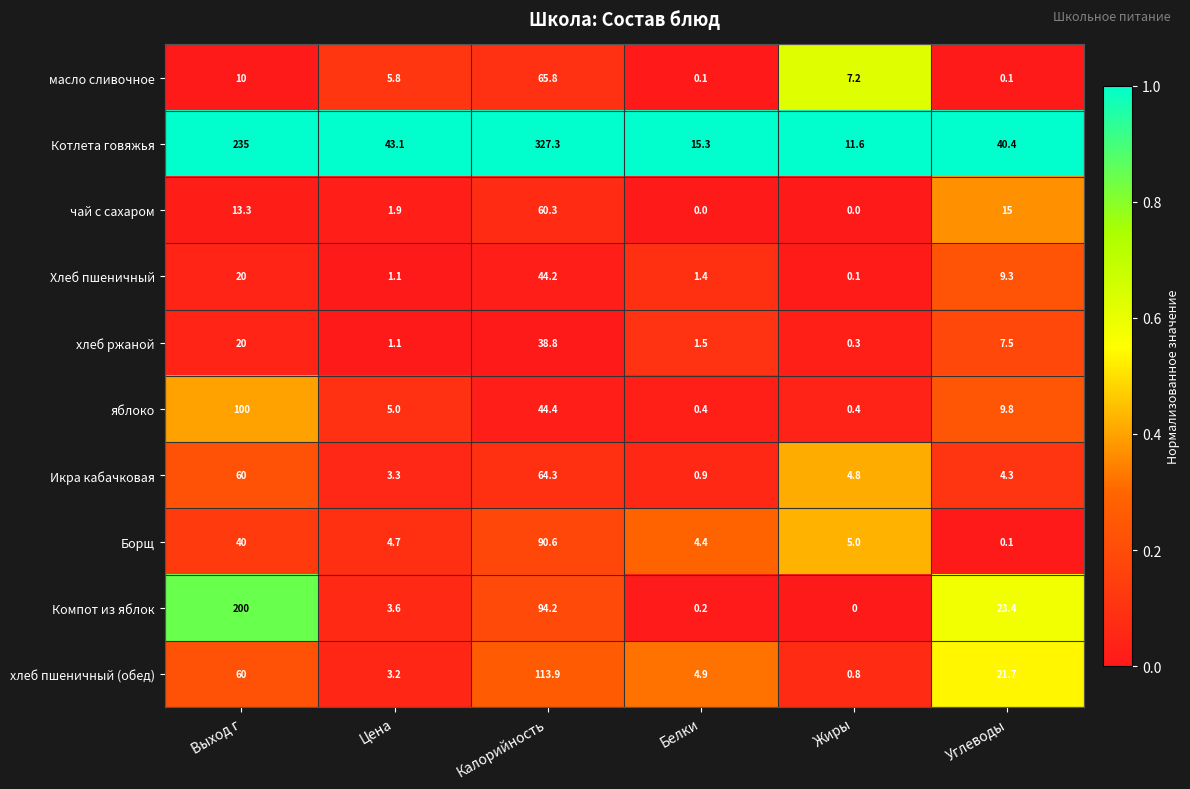

True or false: хлеб ржаной has a value of 1.5 at Белки.

True